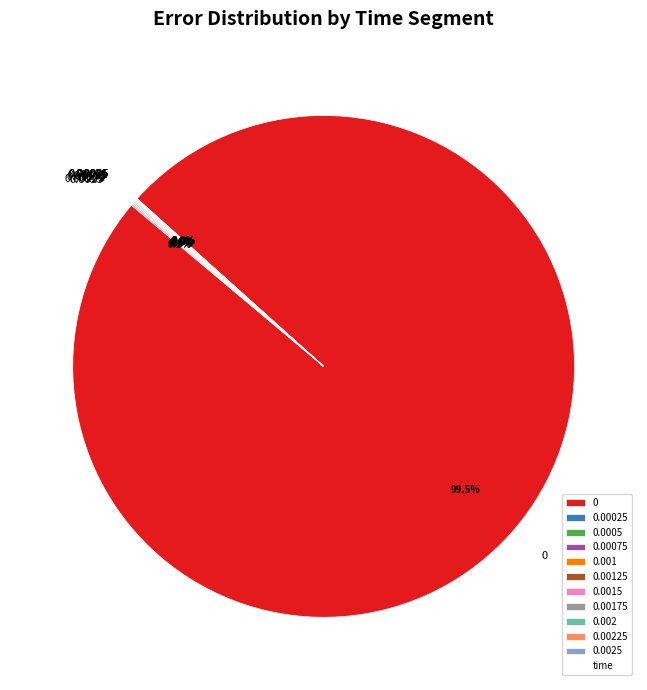

Is there a majority slice in this chart?

Yes